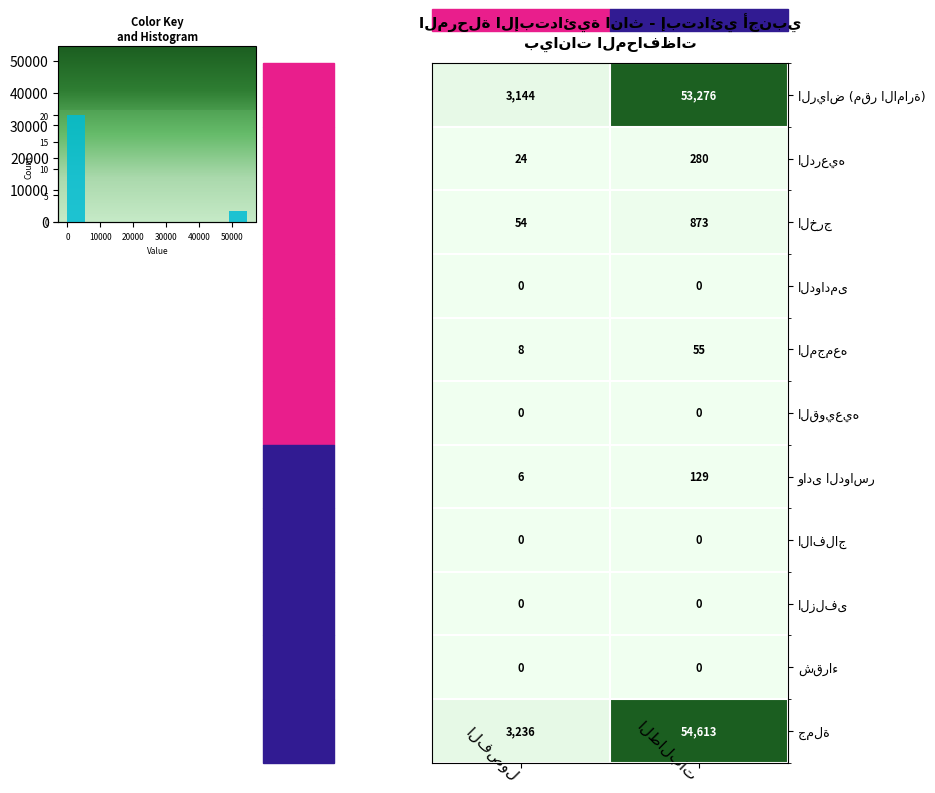

Rank the categories by الافلاج value from highest to lowest.

الفصول, الطالبات